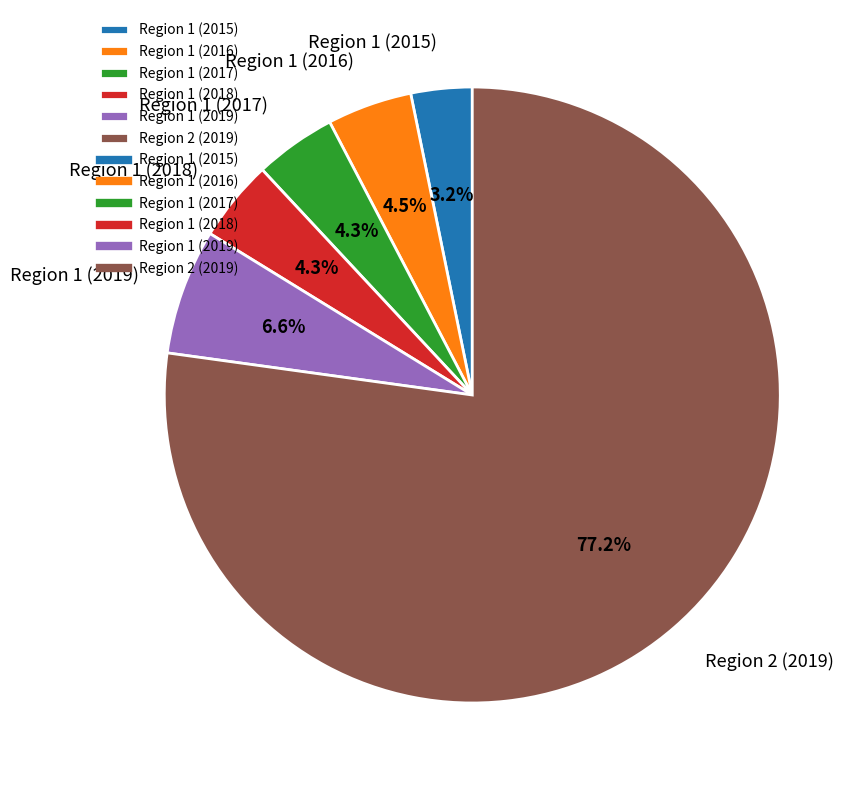

True or false: Region 1 (2015) accounts for 15% of the total.

False